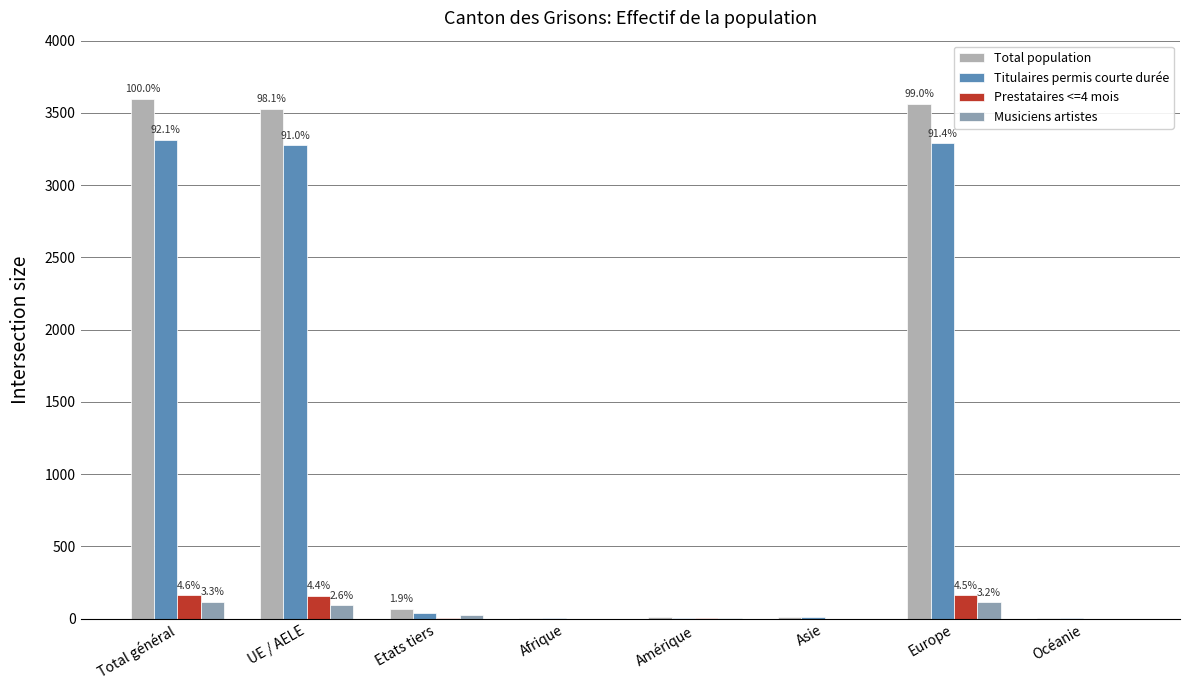

Which has a higher value, Asie or Afrique?

Asie